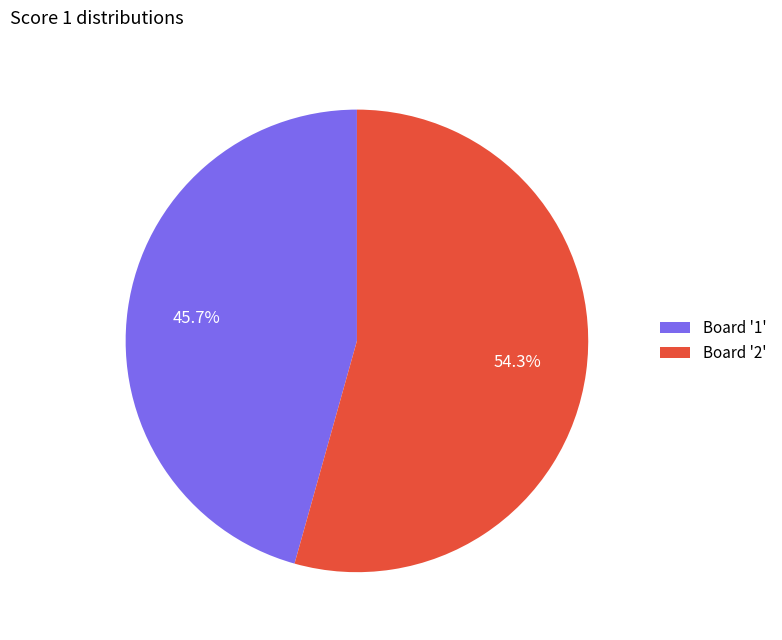

Between Board '1' and Board '2', which is larger?

Board '2'